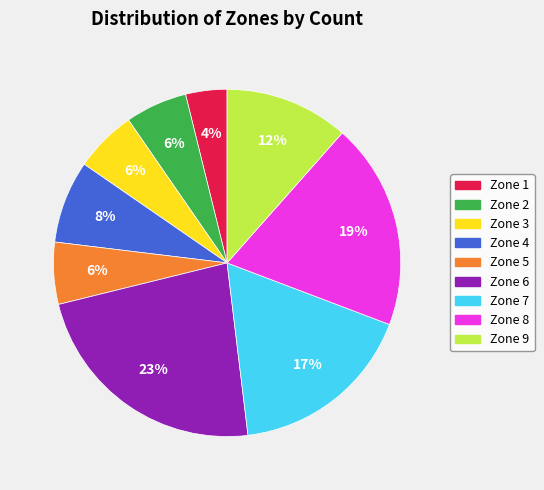

To the nearest percent, what is the average slice percentage?

11%